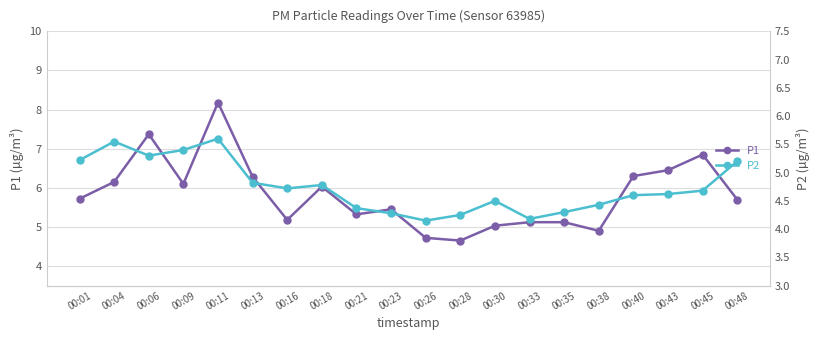

Count the number of data series in this chart.

2